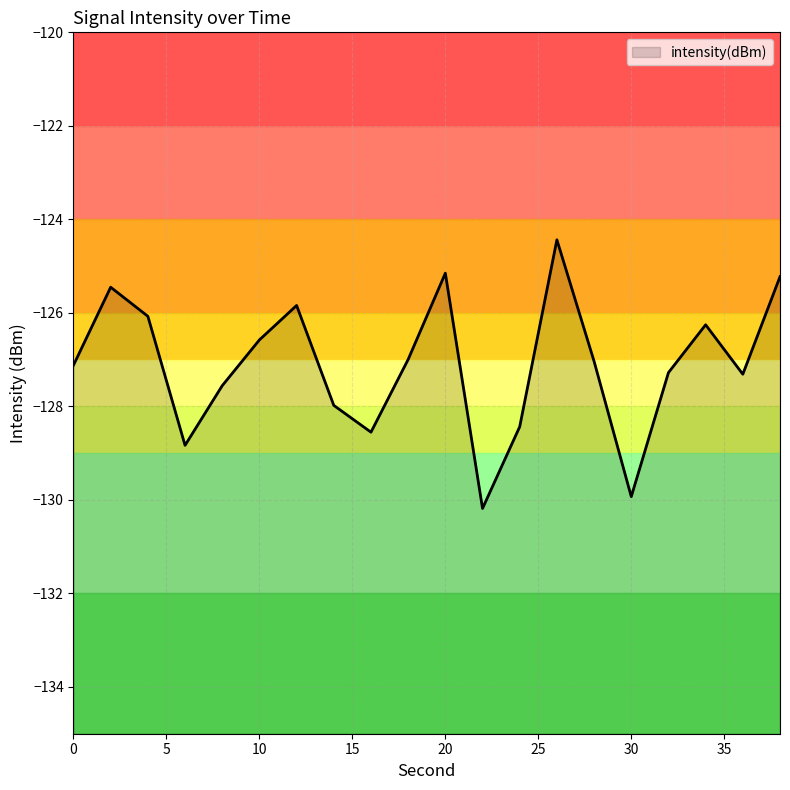

Is it true that the value at 34 is -126.3?

True